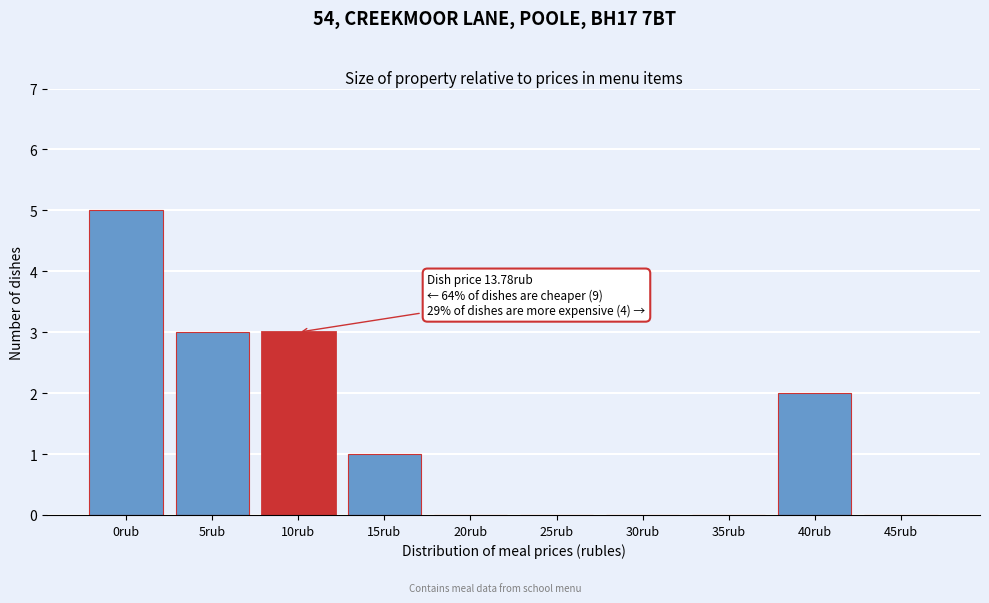

Which label corresponds to the largest value in the chart?

0rub